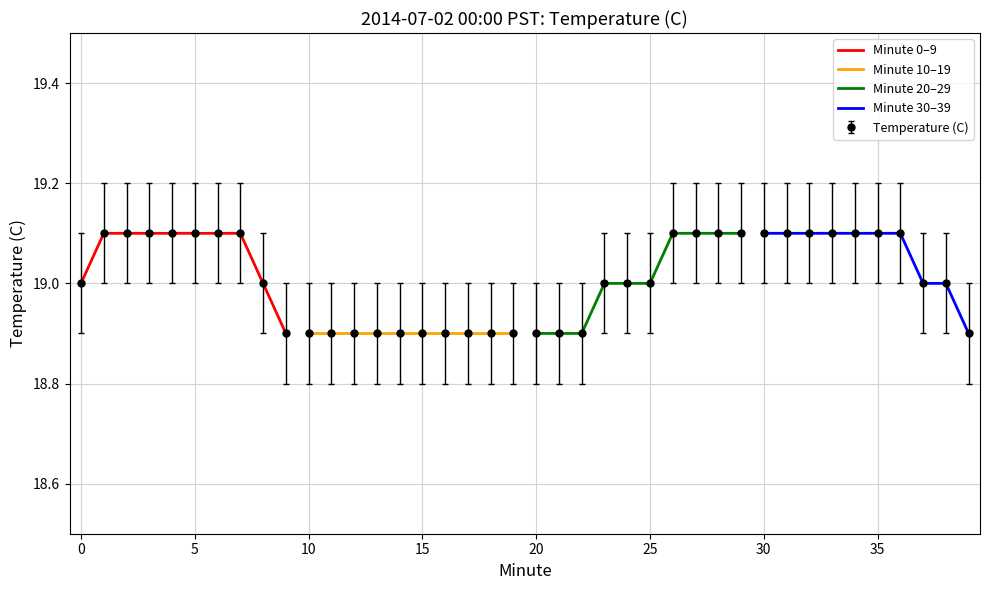

What is the highest value of the Minute 20–29 series?

19.1